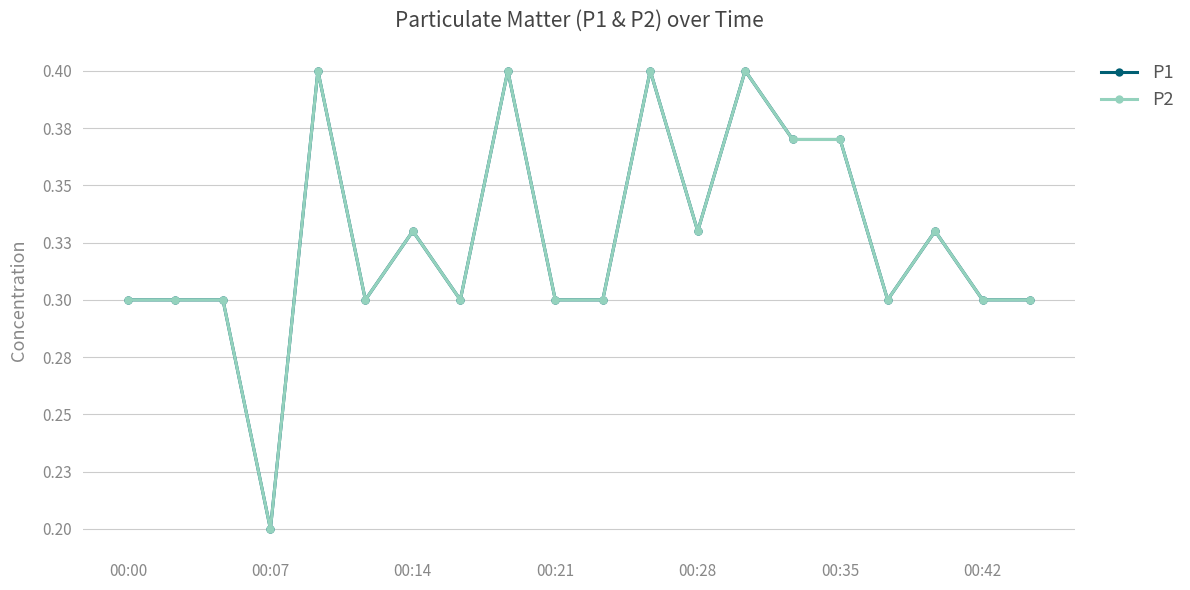

What is the smallest value displayed?

0.2